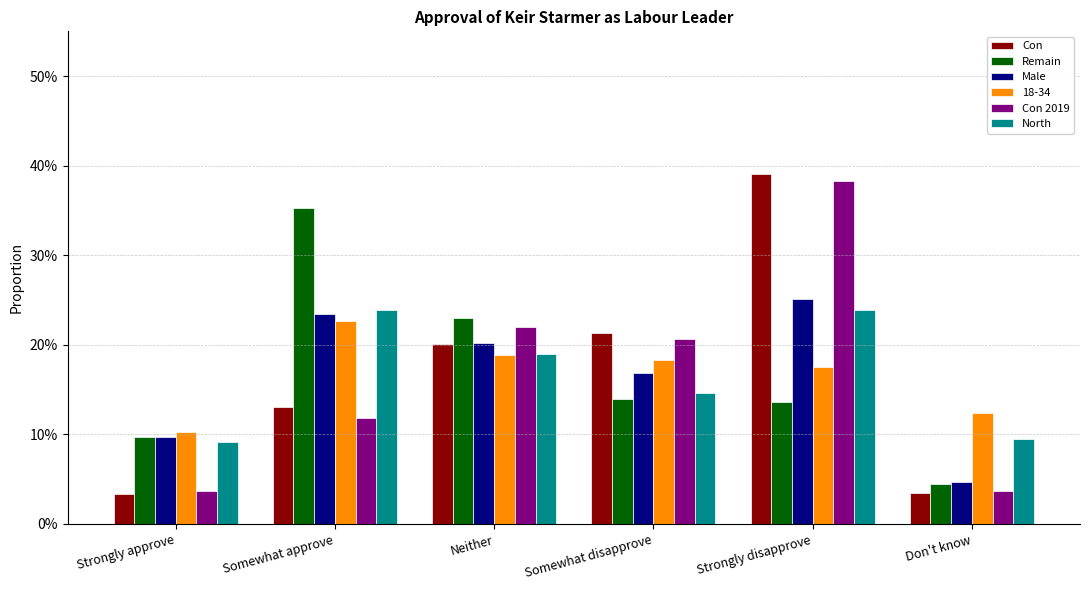

Does the chart contain any negative values?

No